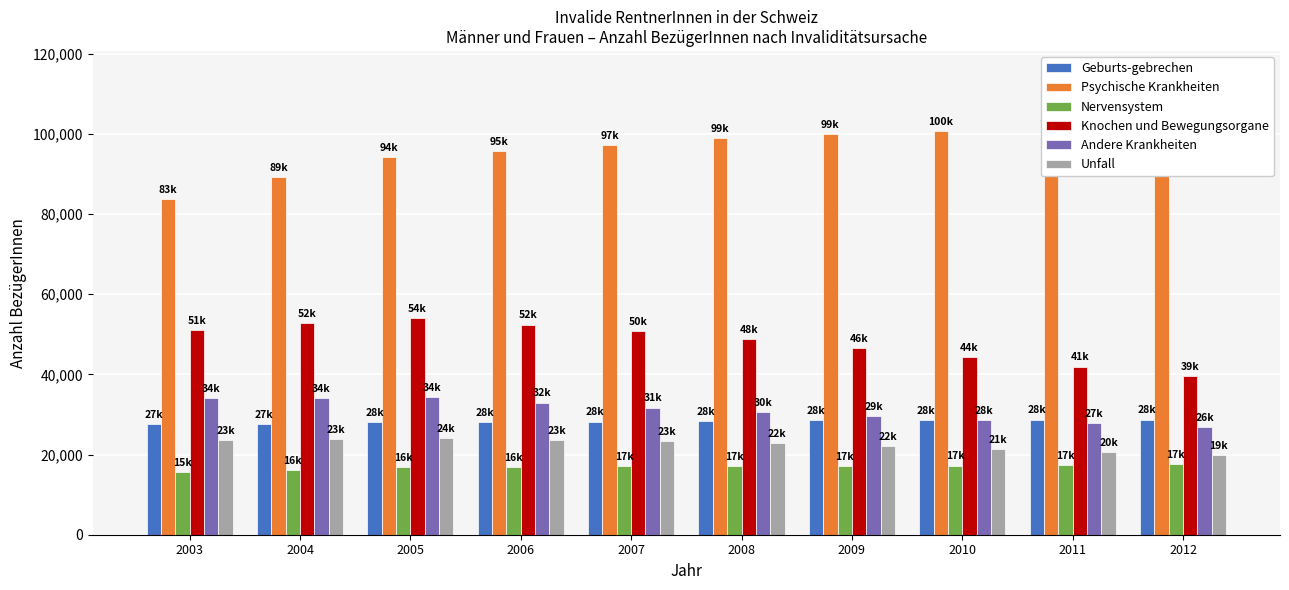

Are the bars grouped side by side (vs. stacked)?

Yes